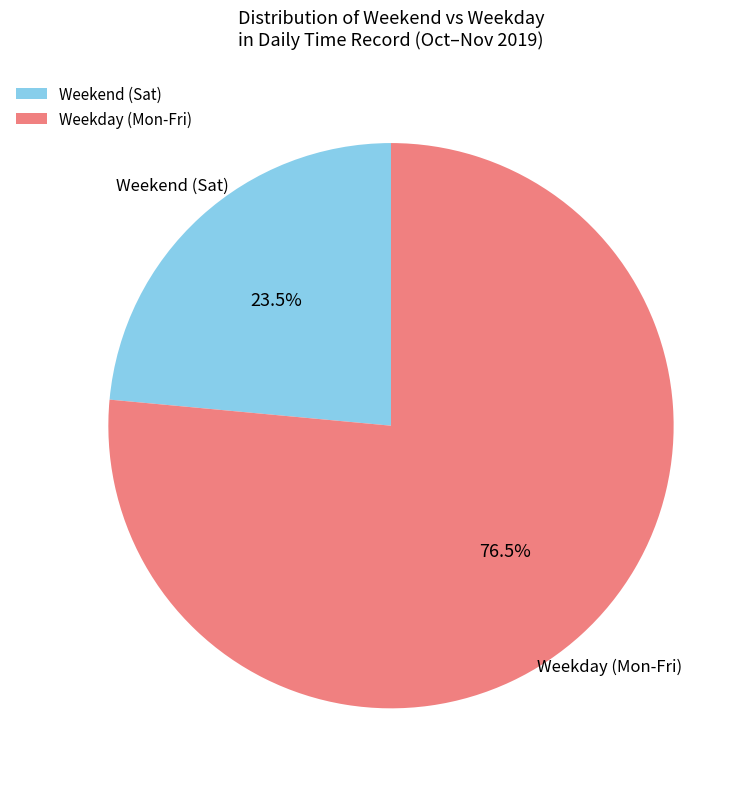

Is there any slice that represents more than half of the pie?

Yes